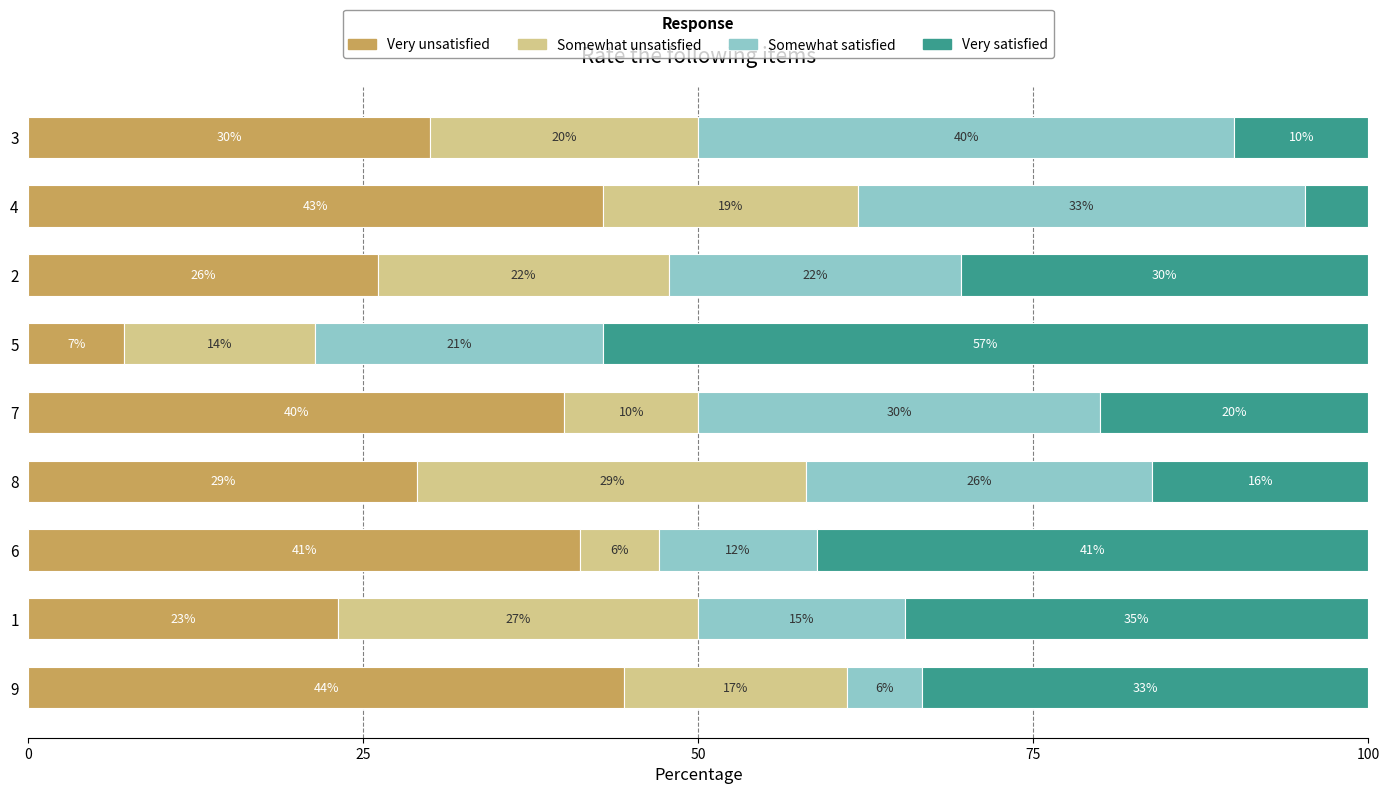

What is the total value across all series at 1?

100.0